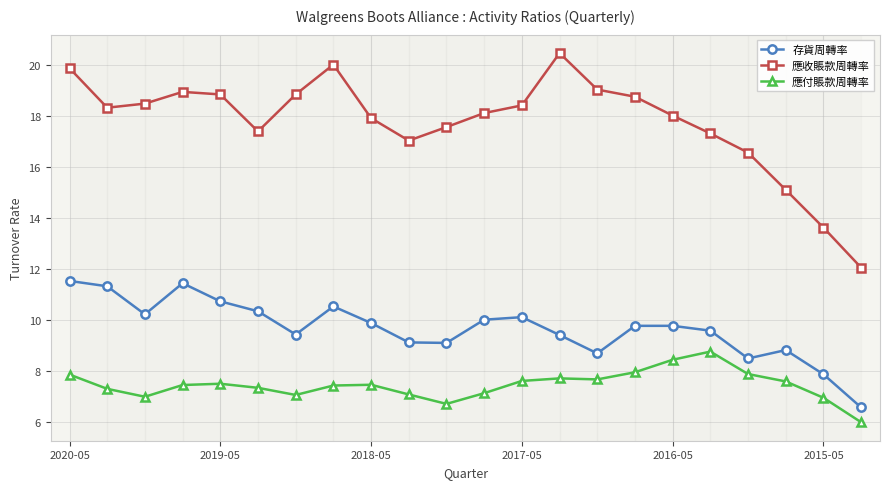

Which series has the widest spread of values?

應收賬款周轉率